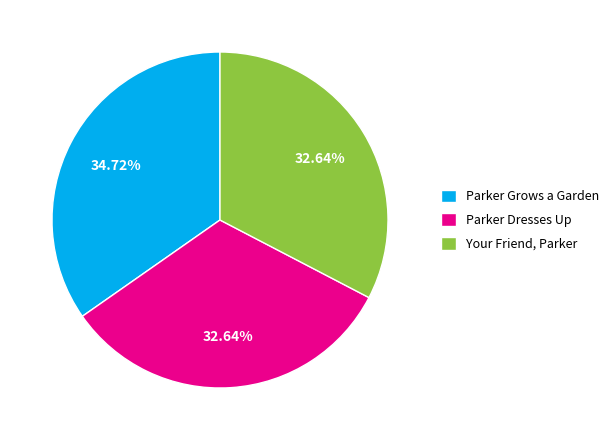

How many slices are in this pie chart?

3